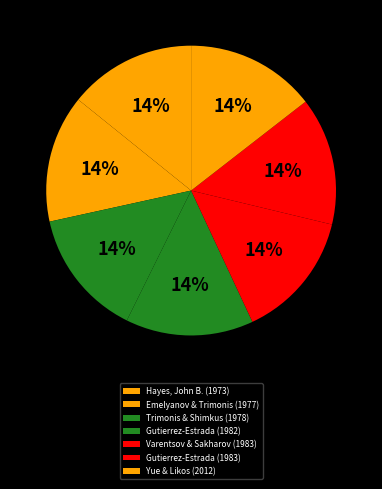

Does any single category account for the majority?

No